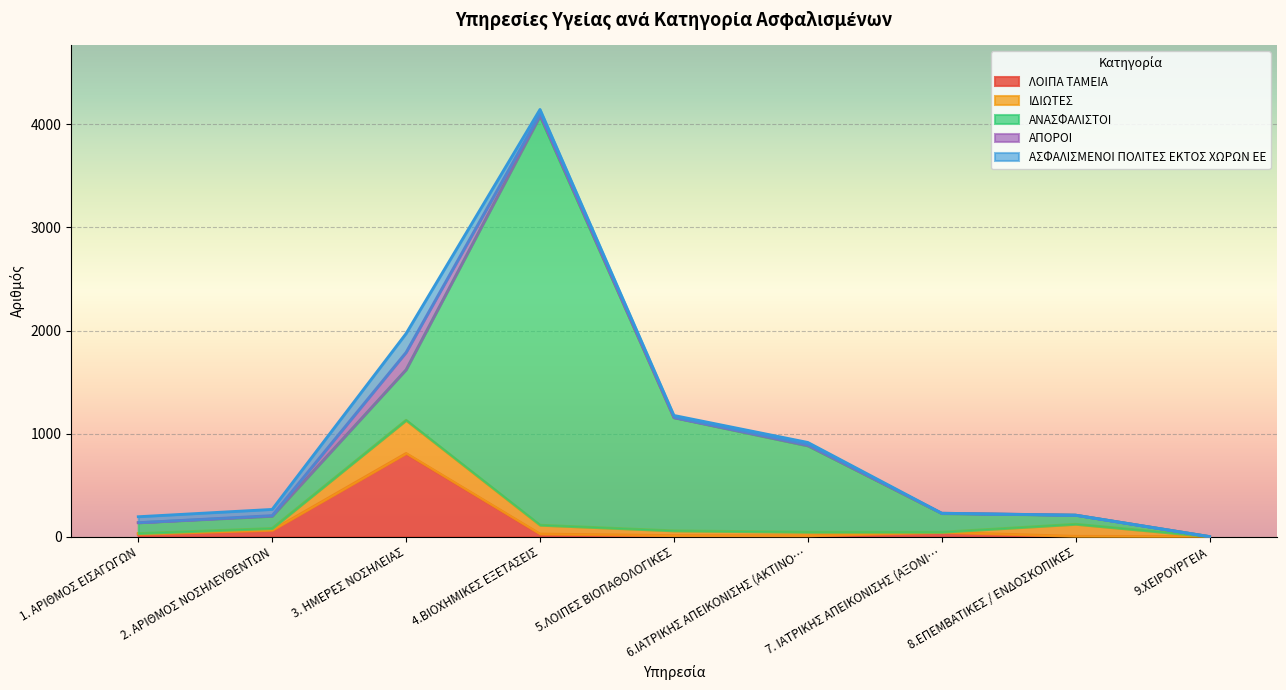

Rank the series by their maximum value, from highest to lowest.

ΑΝΑΣΦΑΛΙΣΤΟΙ, ΛΟΙΠΑ ΤΑΜΕΙΑ, ΙΔΙΩΤΕΣ, ΑΣΦΑΛΙΣΜΕΝΟΙ ΠΟΛΙΤΕΣ ΕΚΤΟΣ ΧΩΡΩΝ ΕΕ, ΑΠΟΡΟΙ